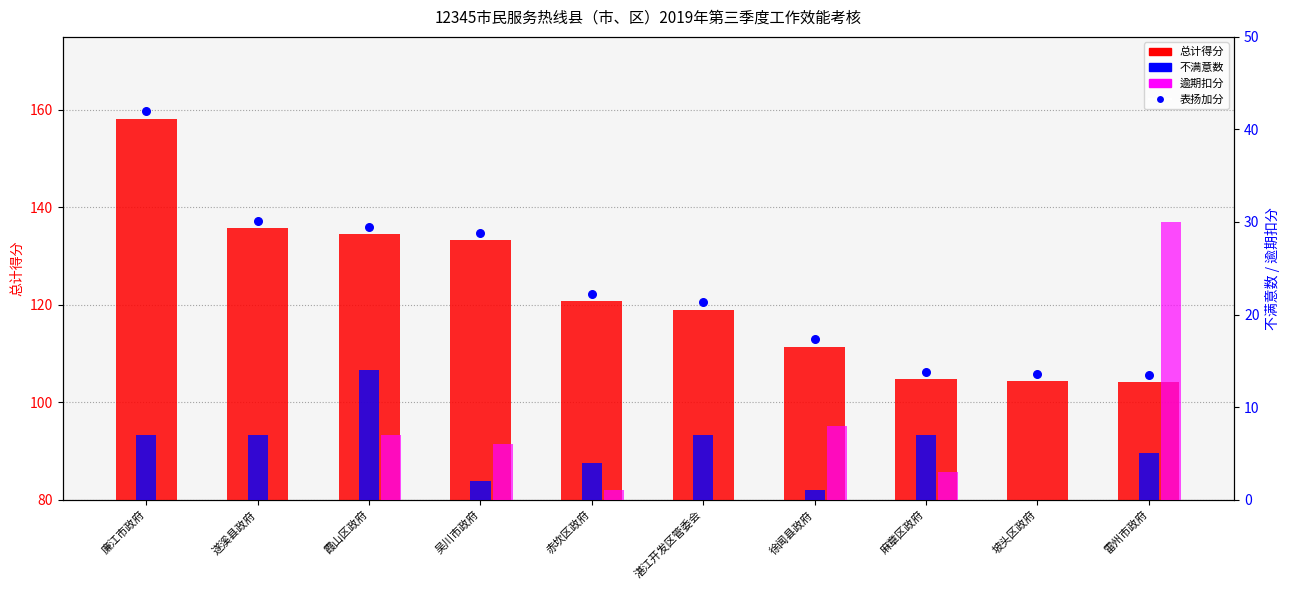

Which series contains the lowest Y value?

不满意数